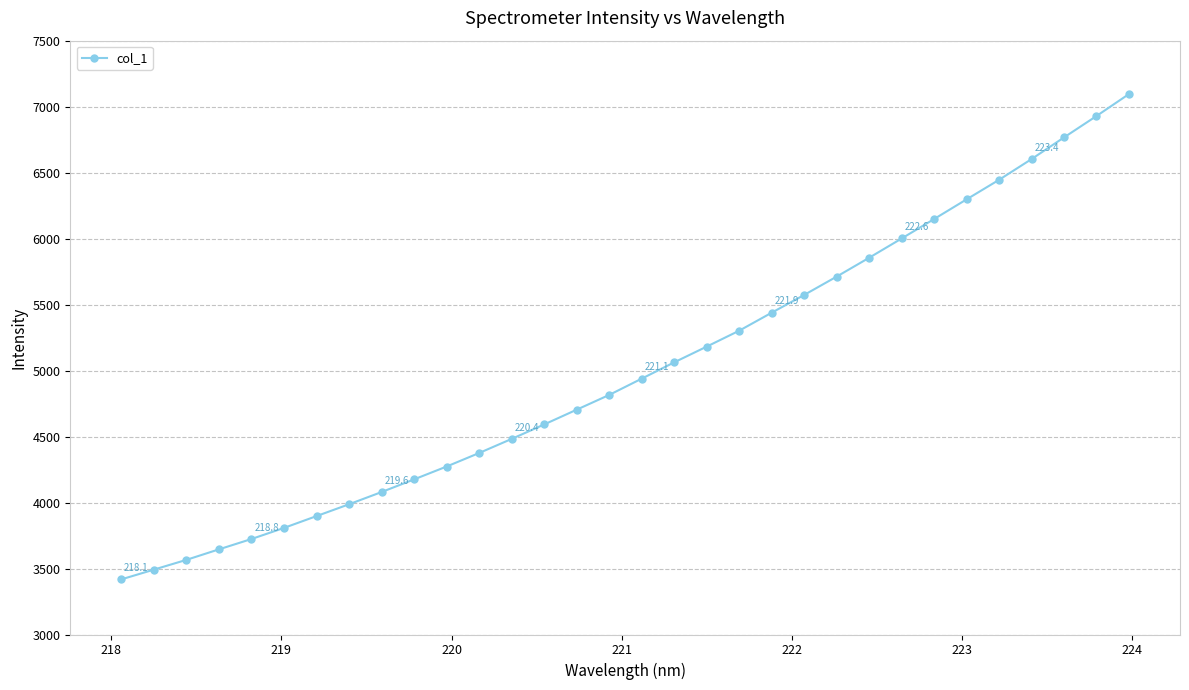

What is the value of the 9th point from the left?

4079.7